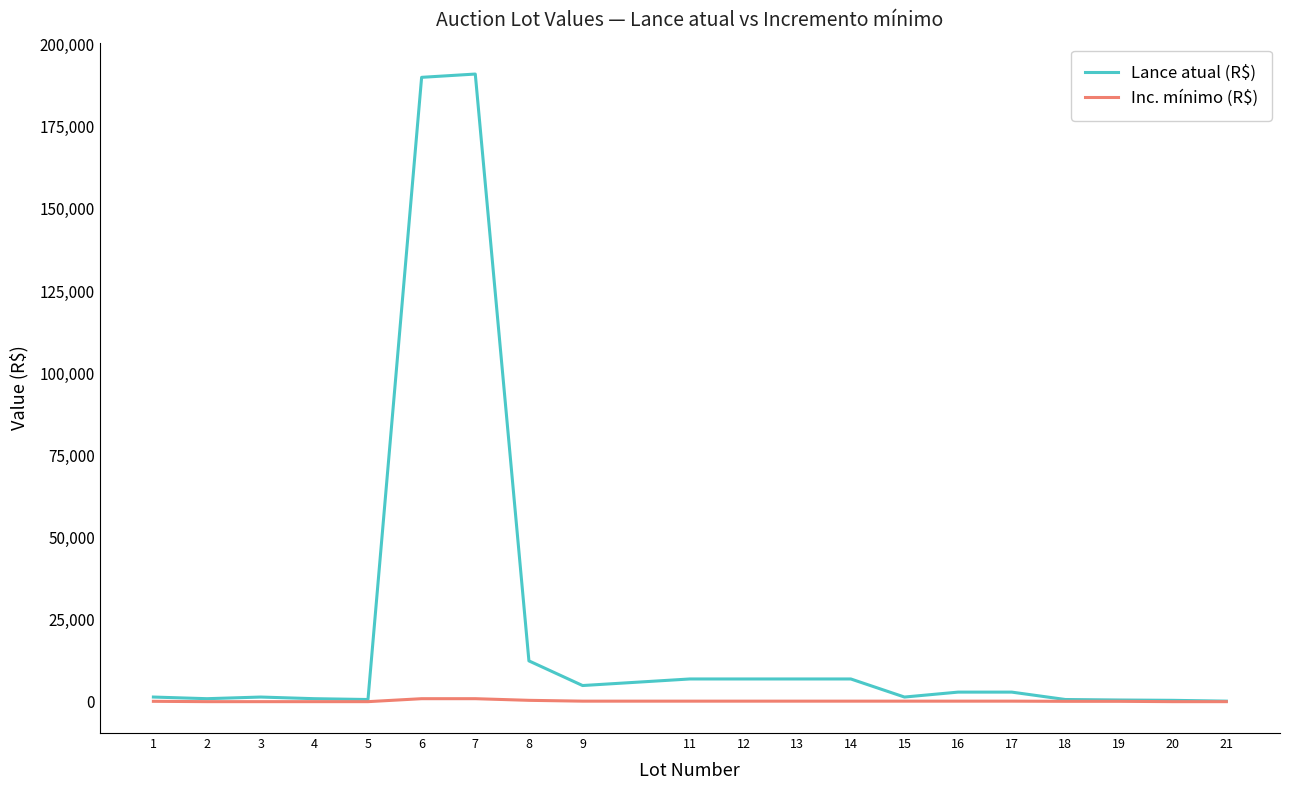

What is the maximum value shown in the chart?

191000